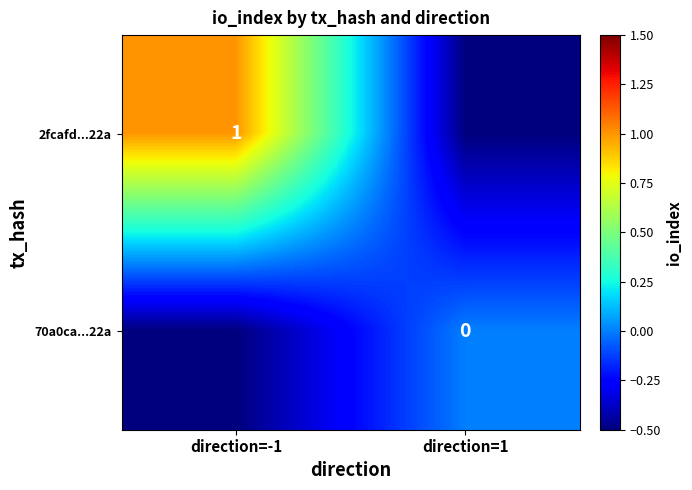

True or false: 2fcafd...22a has a value of 0.6 at direction=-1.

False